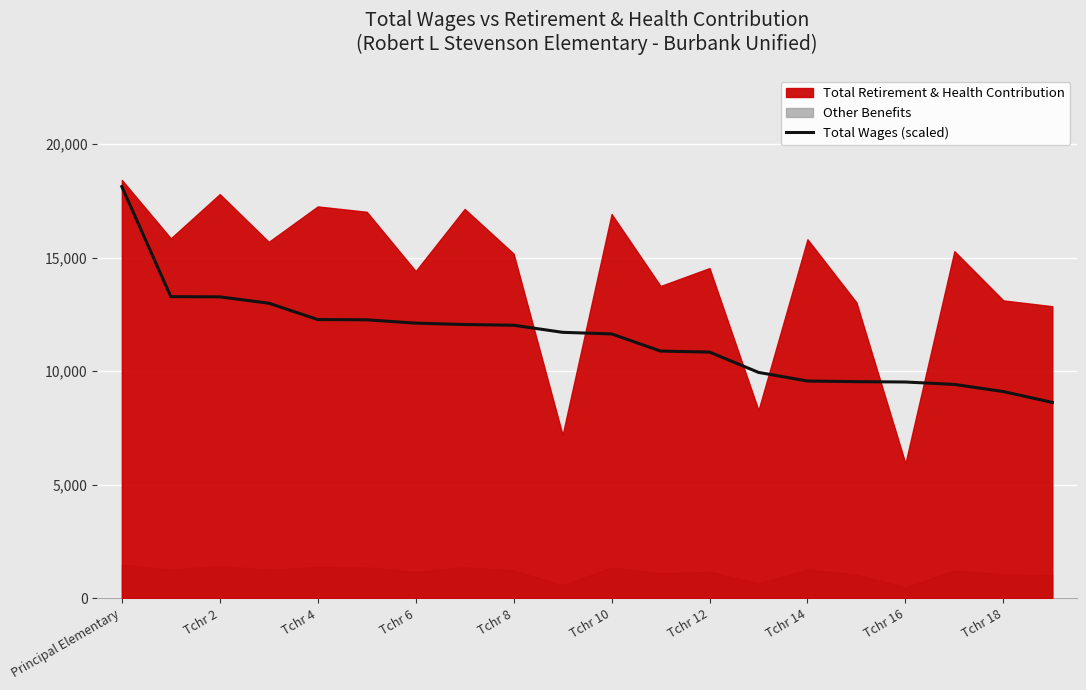

What is the value of the 16th point from the left?

9538.3